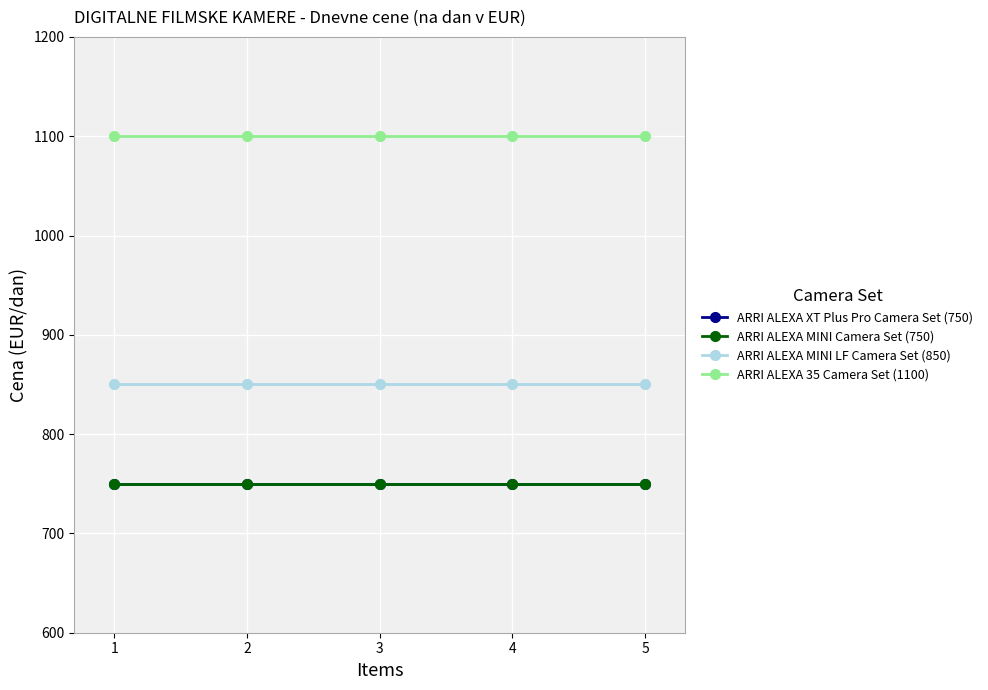

What is the spread (max minus min) of values at 2?

350